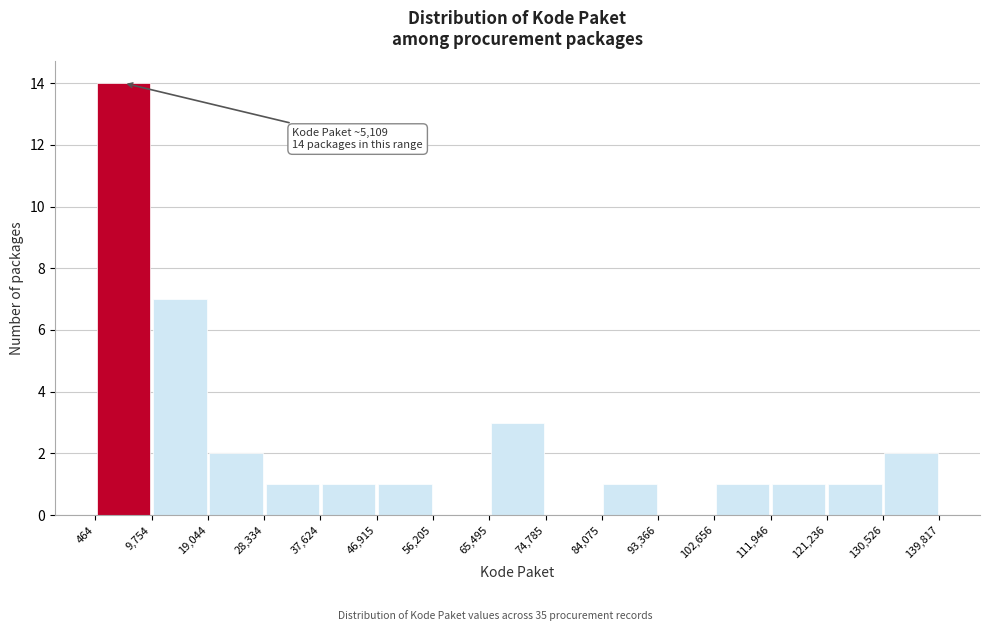

Over which range of the x-axis is the bar tallest?

464 to 9,754